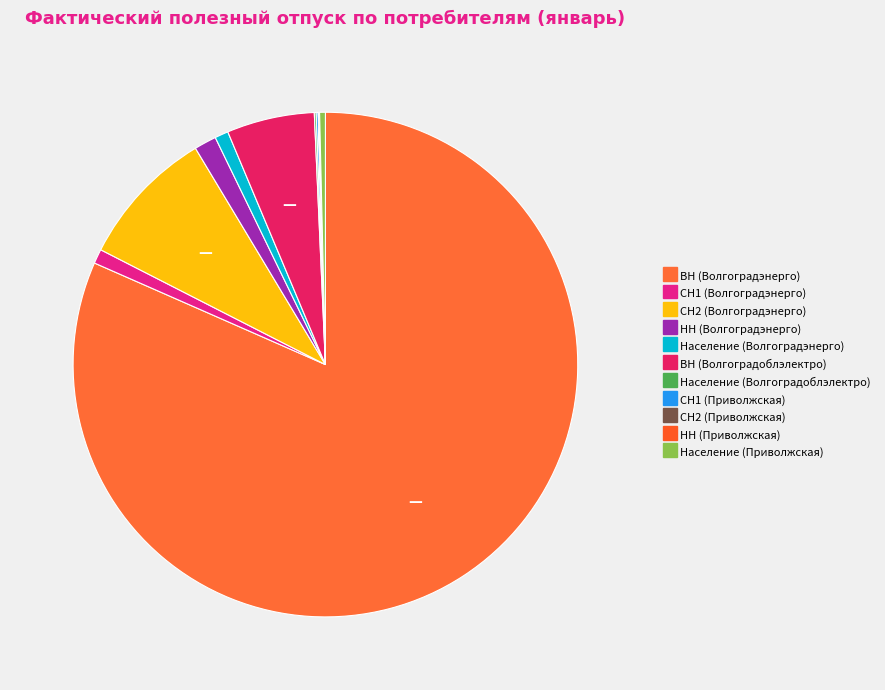

Is there a majority slice in this chart?

Yes